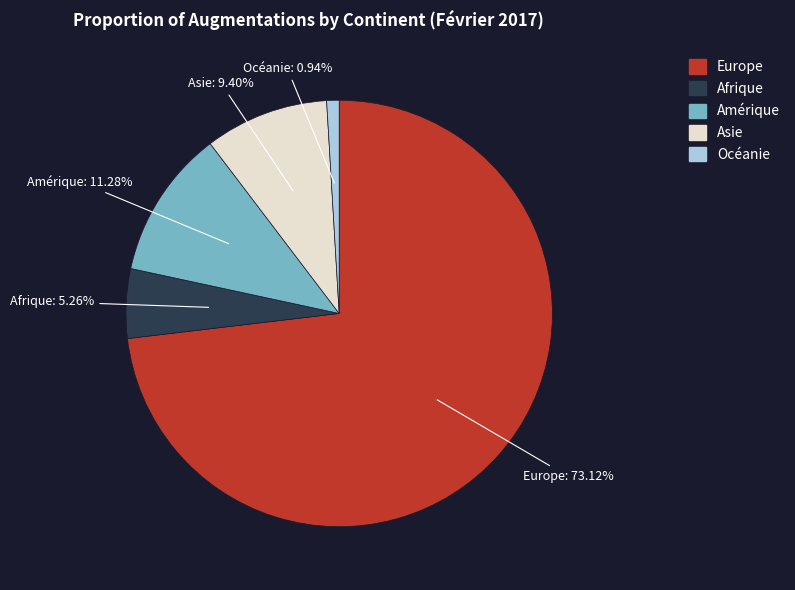

What is the largest slice in the pie chart?

Europe